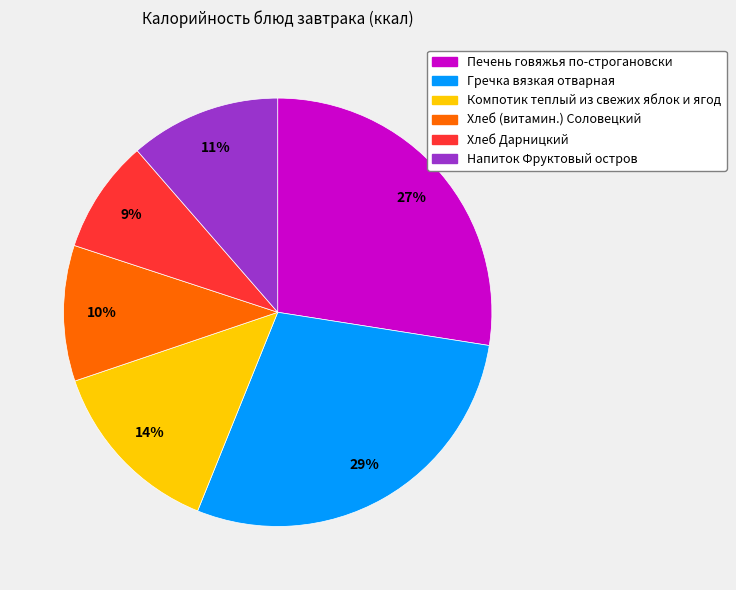

Which has a higher value, Печень говяжья по-строгановски or Хлеб (витамин.) Соловецкий?

Печень говяжья по-строгановски